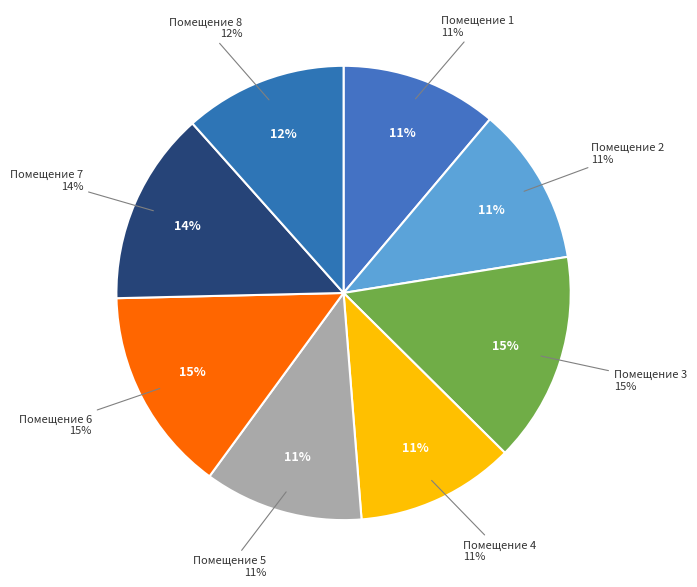

How many segments does this pie chart have?

8